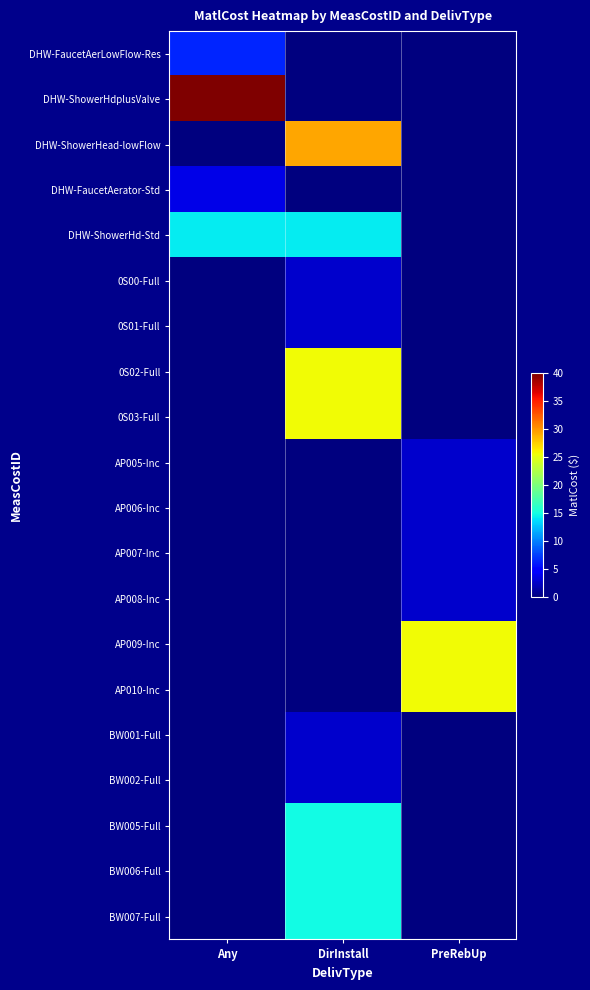

Between PreRebUp and DirInstall, which is larger?

PreRebUp